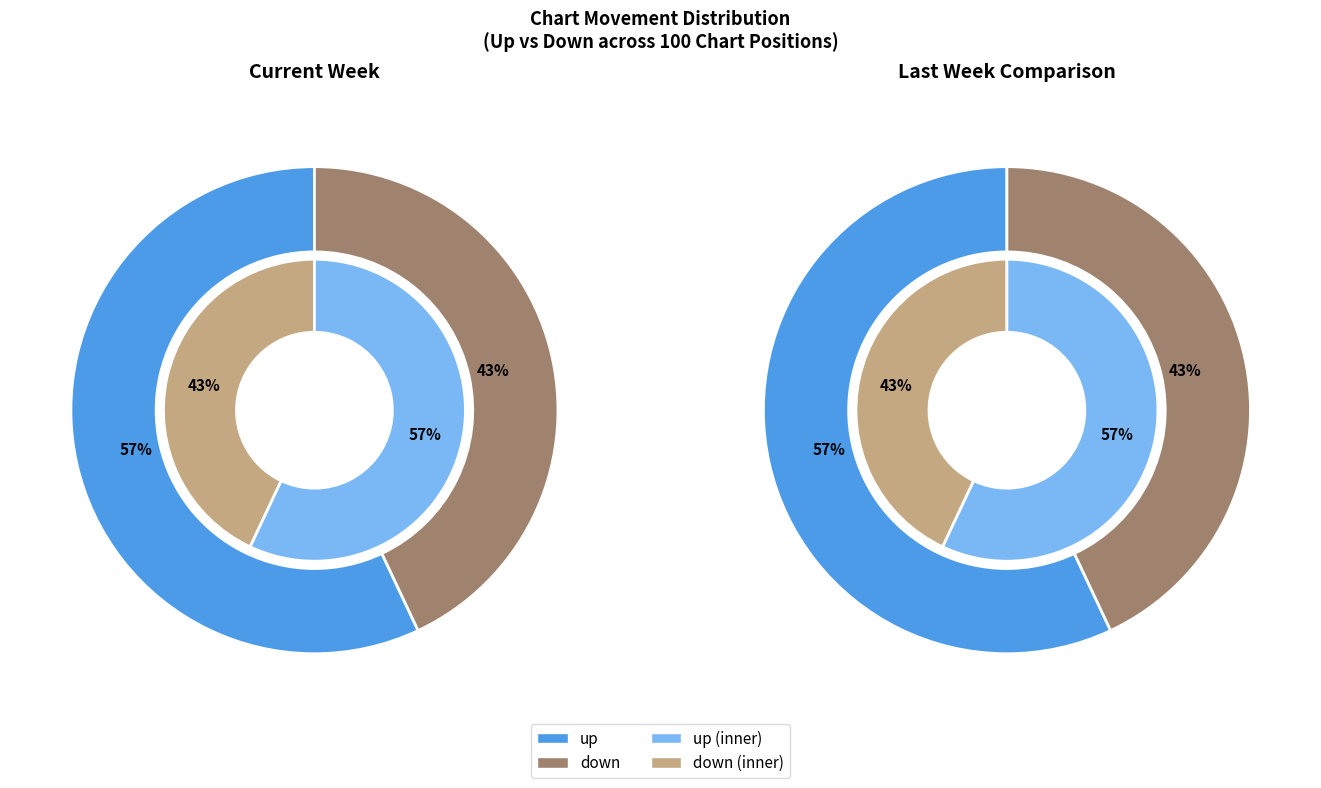

To the nearest percent, what is the difference between the down and up slice percentages?

14%